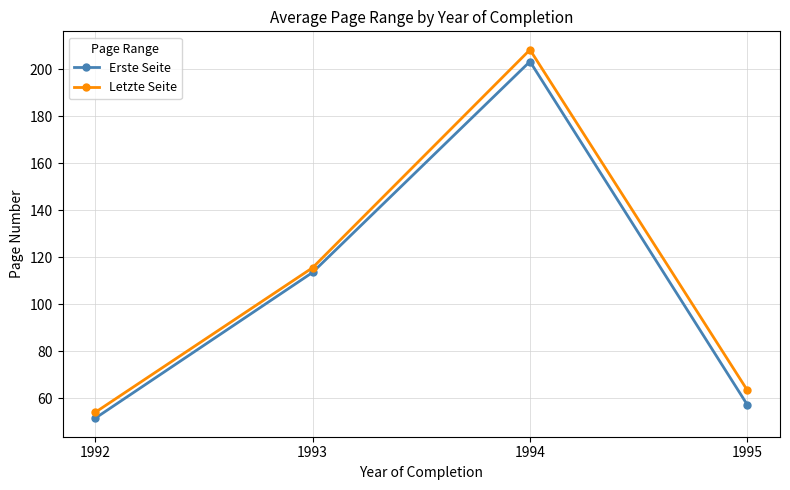

At which category does Letzte Seite reach its first local peak?

1994